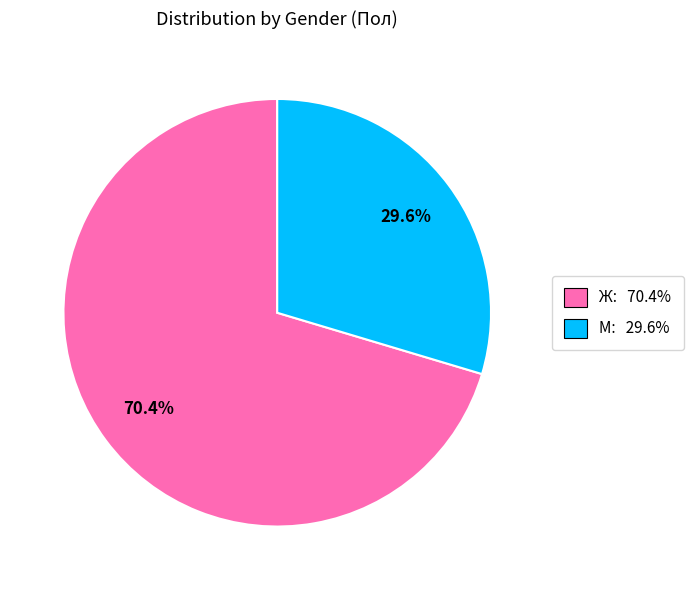

What is the smallest slice in the pie chart?

М